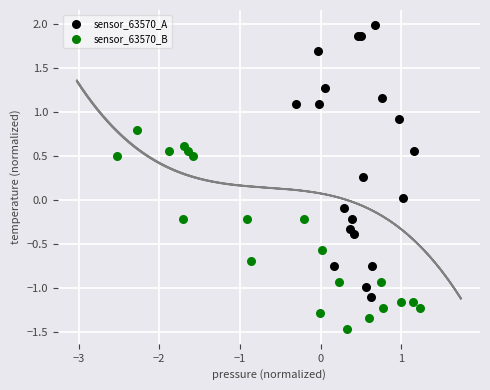

Which series contains the highest Y value?

sensor_63570_A